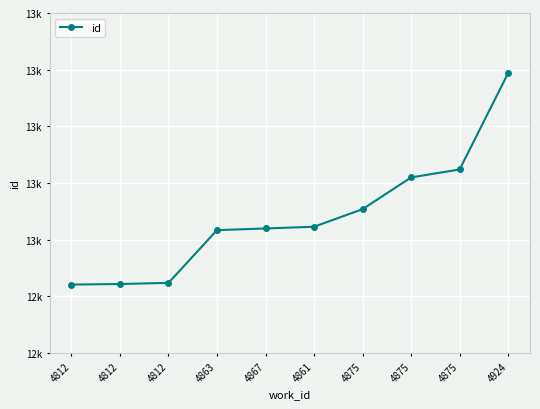

What is the average value?

13041